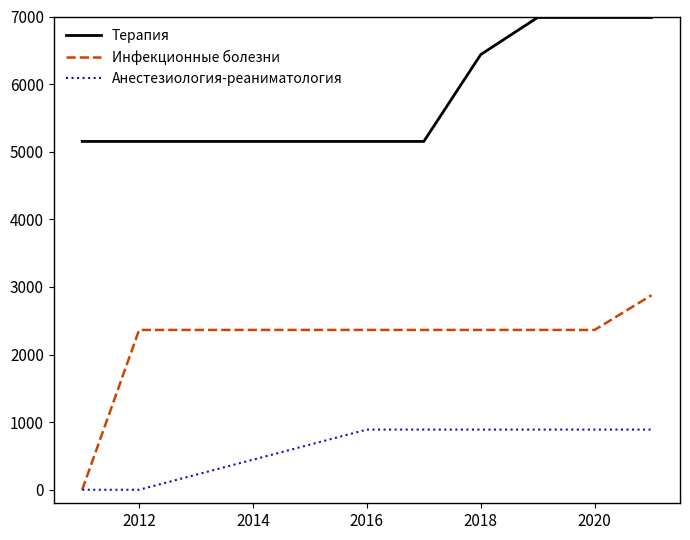

Which series has the largest total across all categories?

Терапия